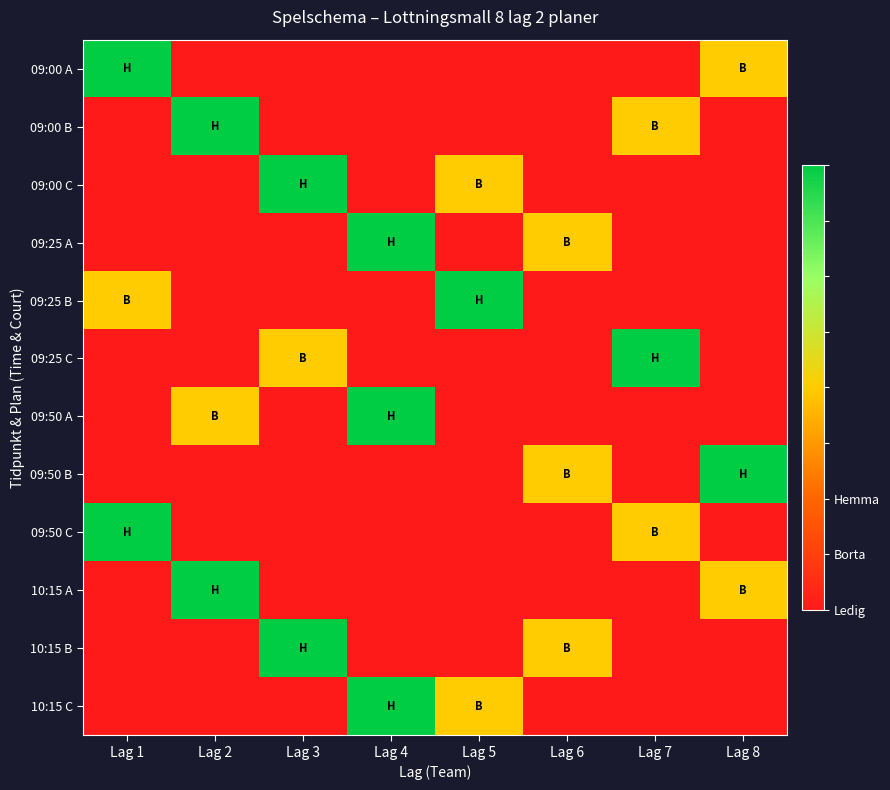

Reading left to right, list all the values displayed in this chart.

09:00 A: Lag 1=2	Lag 2=0	Lag 3=0	Lag 4=0	Lag 5=0	Lag 6=0	Lag 7=0	Lag 8=1
09:00 B: Lag 1=0	Lag 2=2	Lag 3=0	Lag 4=0	Lag 5=0	Lag 6=0	Lag 7=1	Lag 8=0
09:00 C: Lag 1=0	Lag 2=0	Lag 3=2	Lag 4=0	Lag 5=1	Lag 6=0	Lag 7=0	Lag 8=0
09:25 A: Lag 1=0	Lag 2=0	Lag 3=0	Lag 4=2	Lag 5=0	Lag 6=1	Lag 7=0	Lag 8=0
09:25 B: Lag 1=1	Lag 2=0	Lag 3=0	Lag 4=0	Lag 5=2	Lag 6=0	Lag 7=0	Lag 8=0
09:25 C: Lag 1=0	Lag 2=0	Lag 3=1	Lag 4=0	Lag 5=0	Lag 6=0	Lag 7=2	Lag 8=0
09:50 A: Lag 1=0	Lag 2=1	Lag 3=0	Lag 4=2	Lag 5=0	Lag 6=0	Lag 7=0	Lag 8=0
09:50 B: Lag 1=0	Lag 2=0	Lag 3=0	Lag 4=0	Lag 5=0	Lag 6=1	Lag 7=0	Lag 8=2
09:50 C: Lag 1=2	Lag 2=0	Lag 3=0	Lag 4=0	Lag 5=0	Lag 6=0	Lag 7=1	Lag 8=0
10:15 A: Lag 1=0	Lag 2=2	Lag 3=0	Lag 4=0	Lag 5=0	Lag 6=0	Lag 7=0	Lag 8=1
10:15 B: Lag 1=0	Lag 2=0	Lag 3=2	Lag 4=0	Lag 5=0	Lag 6=1	Lag 7=0	Lag 8=0
10:15 C: Lag 1=0	Lag 2=0	Lag 3=0	Lag 4=2	Lag 5=1	Lag 6=0	Lag 7=0	Lag 8=0